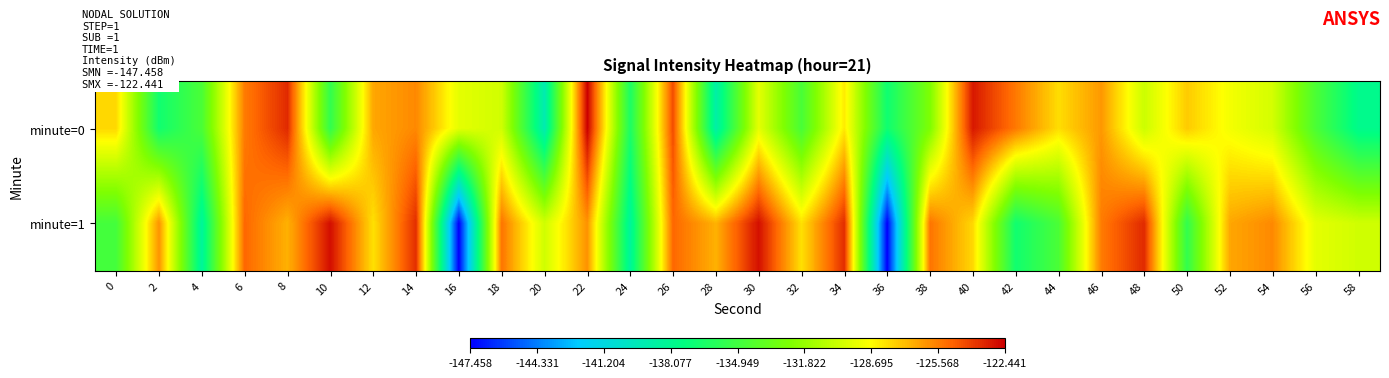

List the series in order of their overall mean, highest first.

minute=1, minute=0